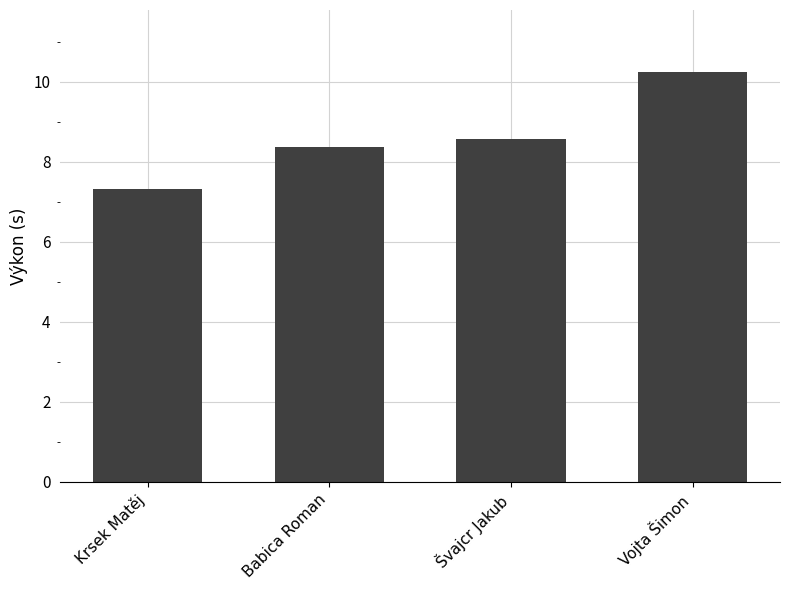

What is the change in value from Babica Roman to Švajcr Jakub?

+0.2